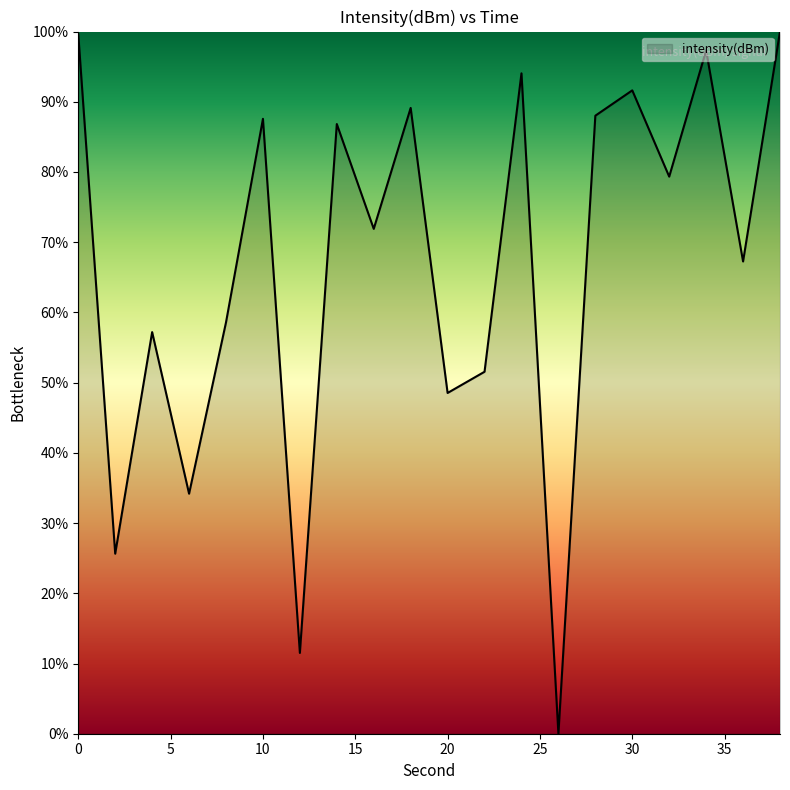

What is the difference between the maximum and minimum values?

100.0